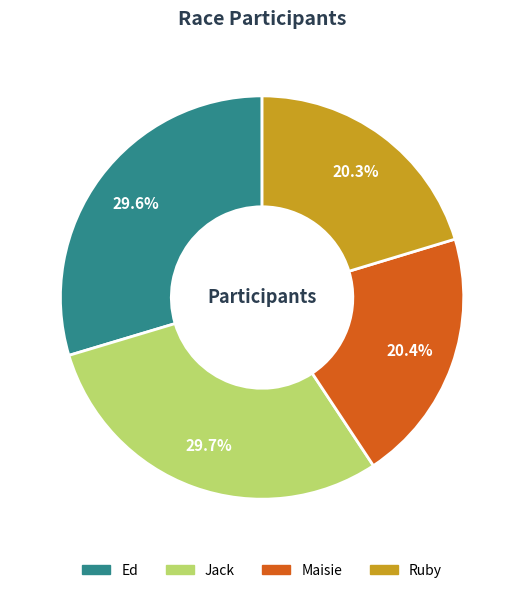

Combined, do Ruby and Maisie account for over 50%?

No